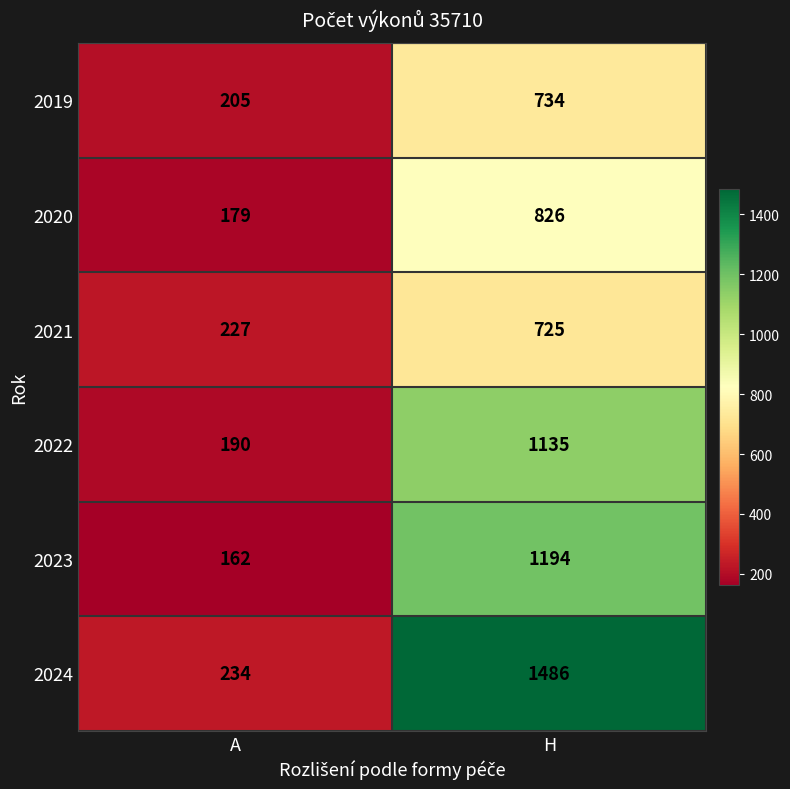

Between A and H, which series saw the biggest shift?

2024